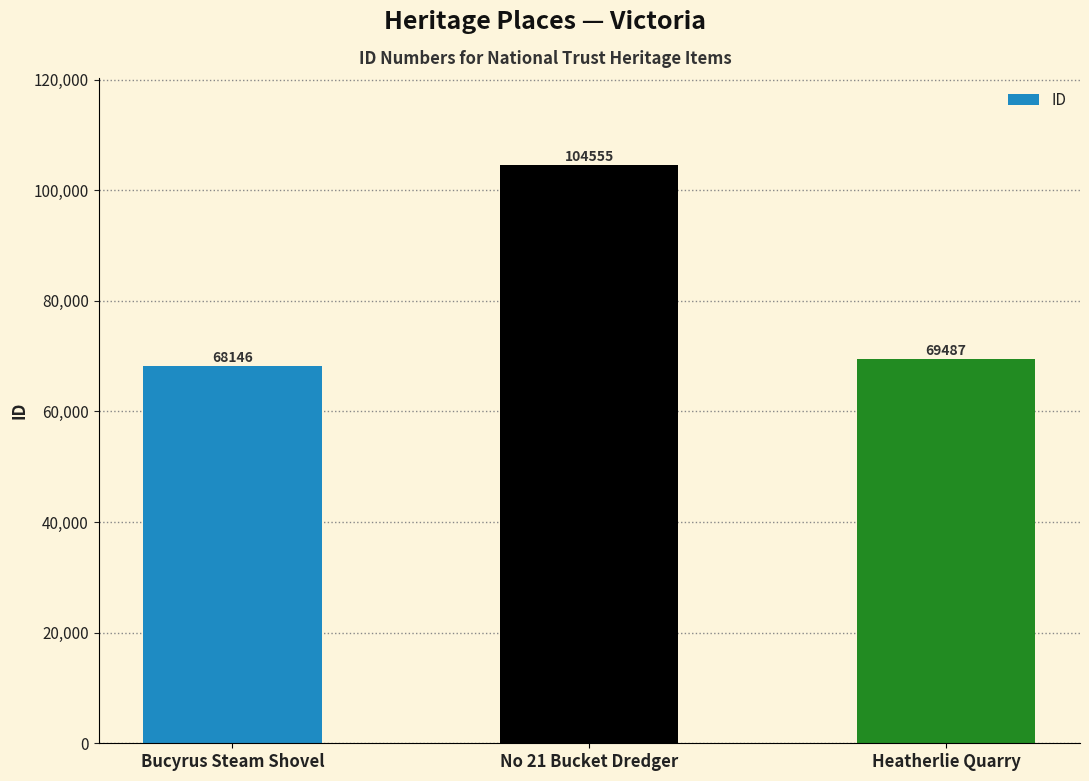

How many bars are there in total?

3